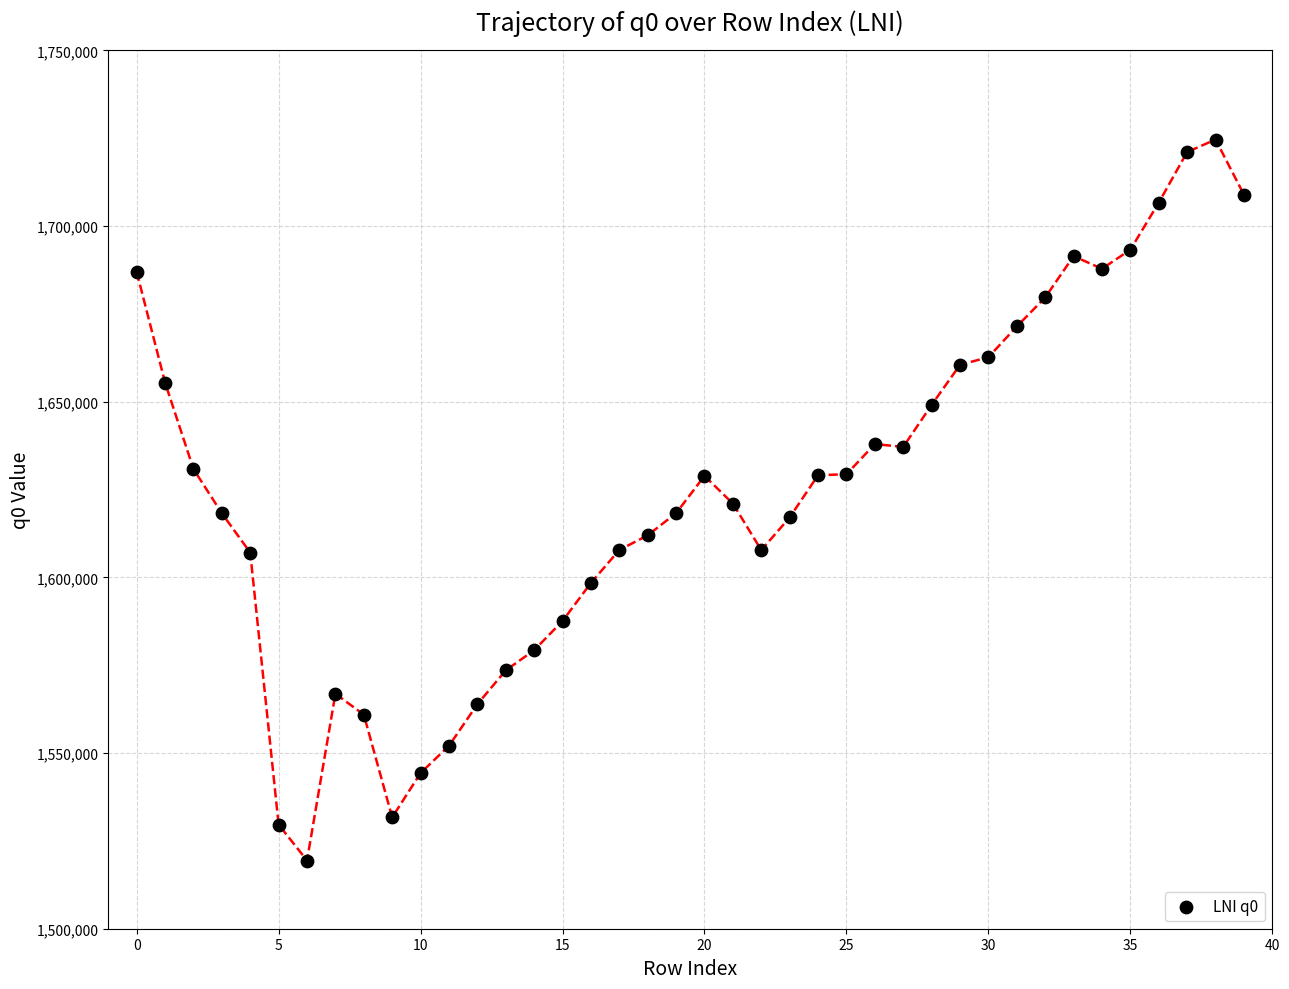

What is the range of Y values (max minus min)?

205217.7